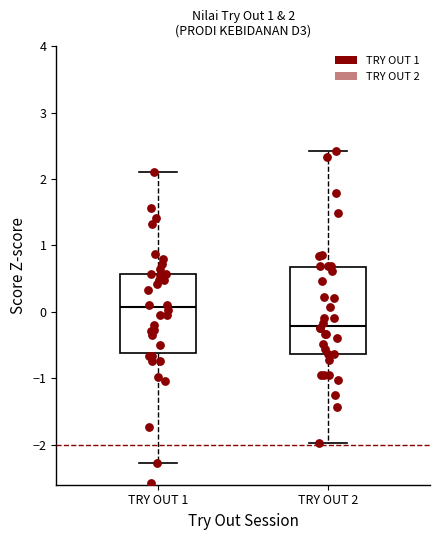

Comparing the boxes themselves (not the whiskers), which one is the tallest?

TRY OUT 2